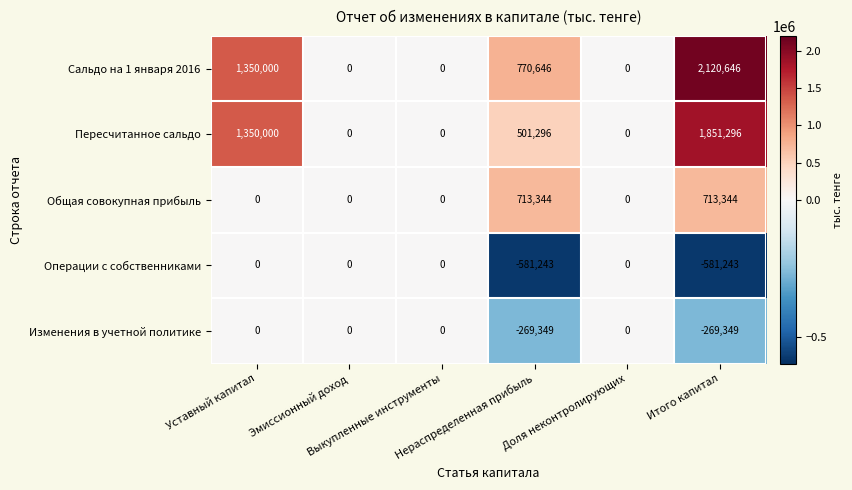

What is the difference between the maximum and minimum values in the Операции с собственниками series?

581243